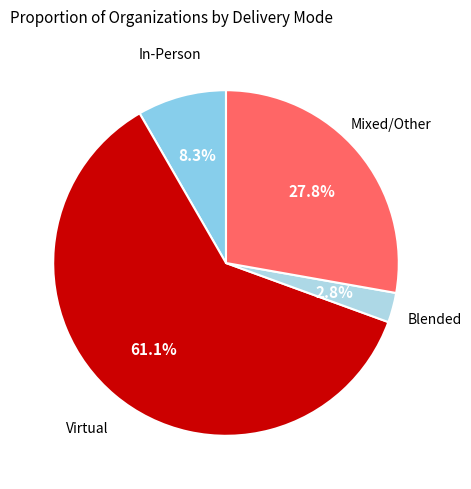

Which category has the smallest portion of the pie?

Blended